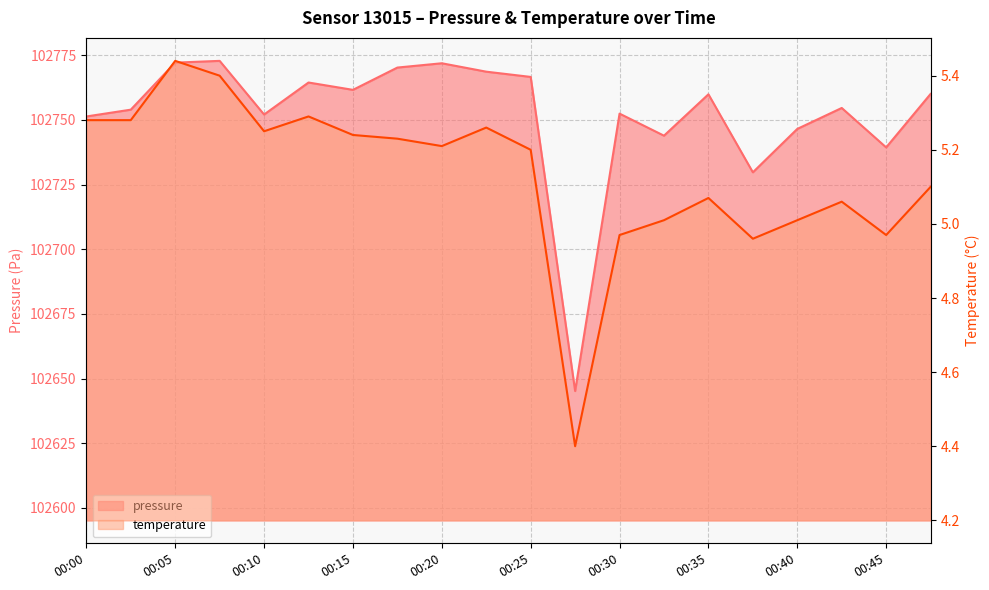

What is the spread (max minus min) of values at 00:27?

102640.8